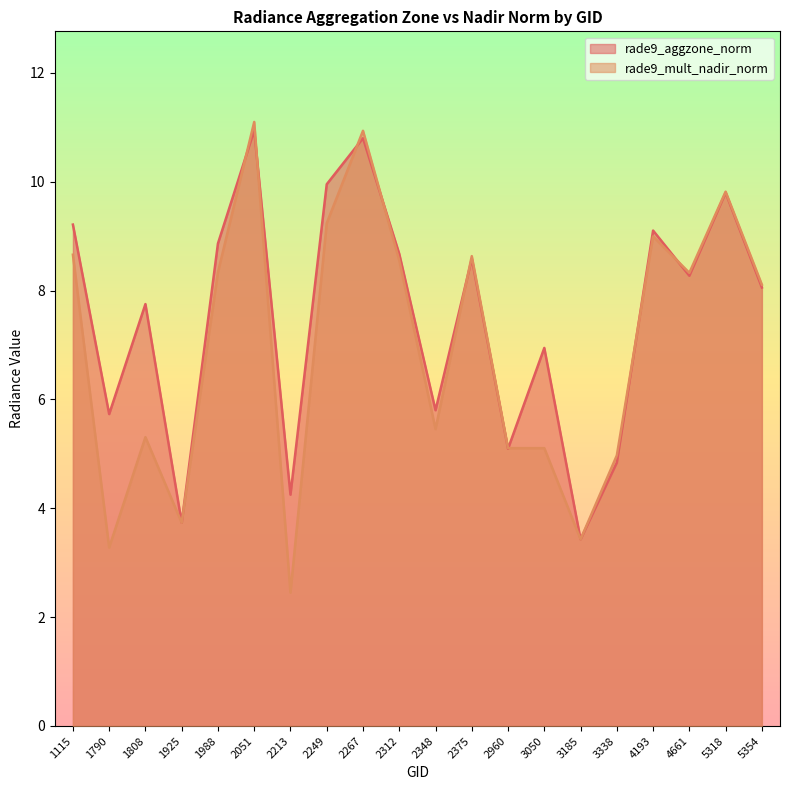

How many lines are shown in the chart?

2